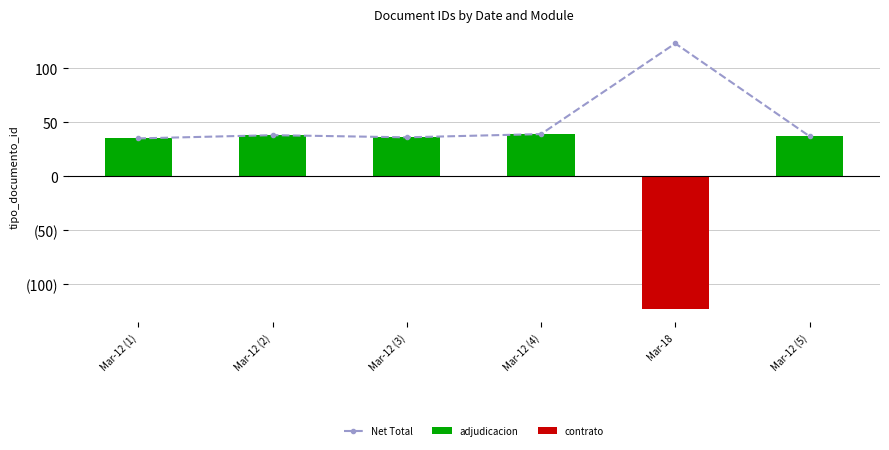

Which category has the lowest value in the contrato series?

Mar-18